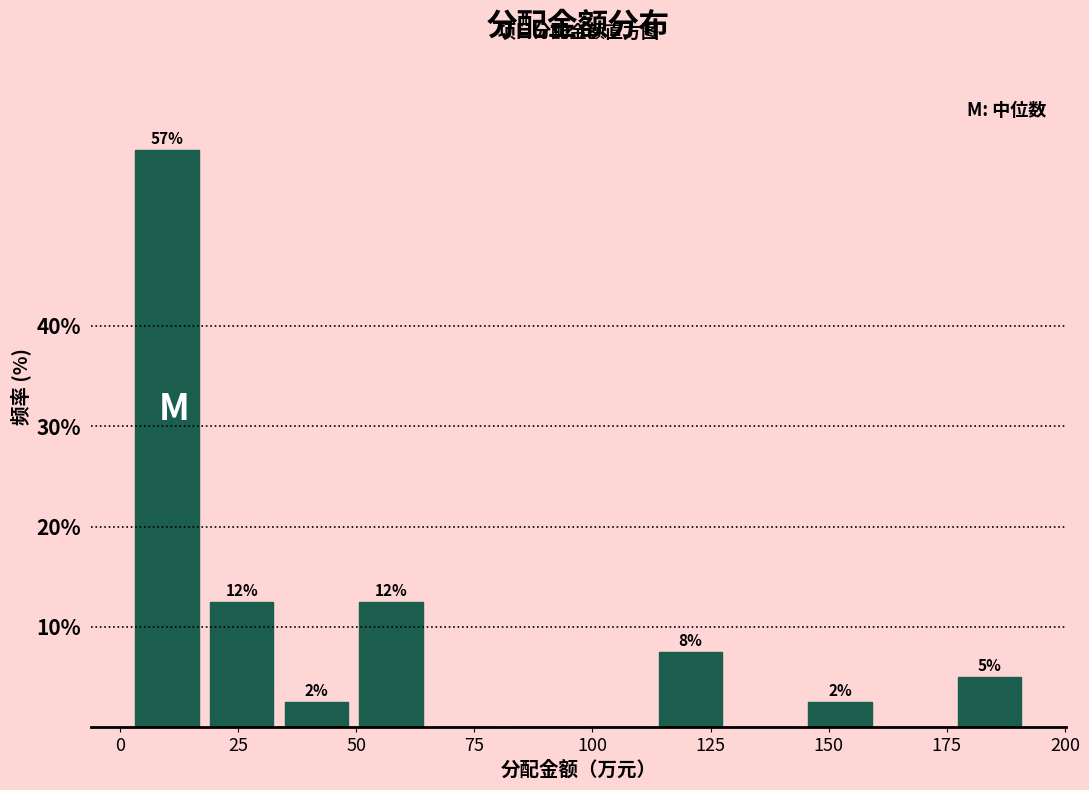

Around what value on the x-axis is the tallest bar? Give the approximate position of its centre, as read against the axis.

10